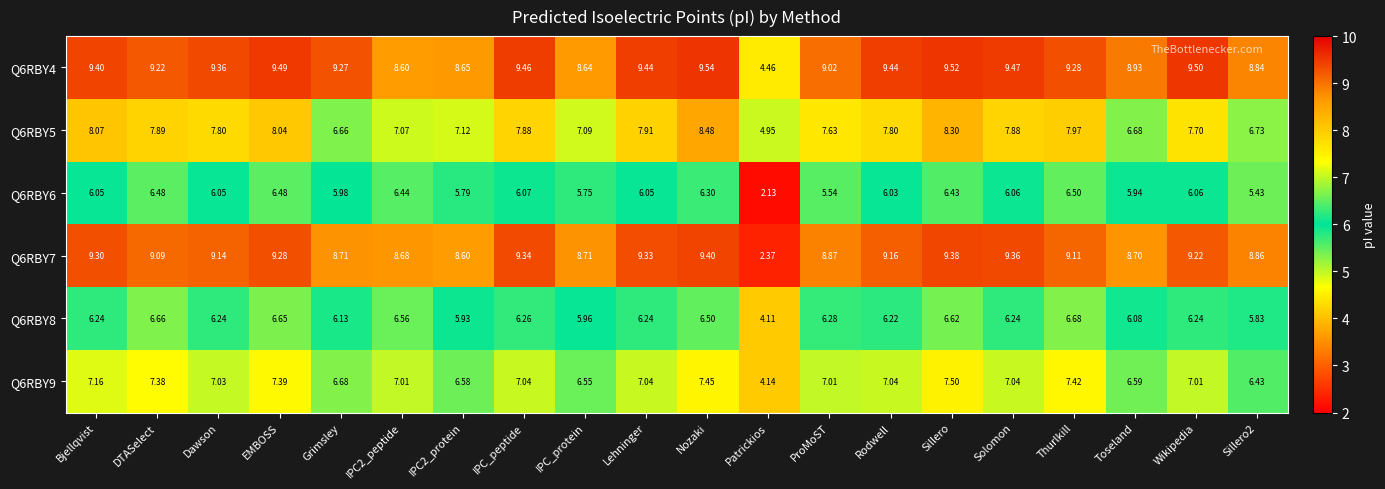

Which category has the lowest value across all series?

Patrickios